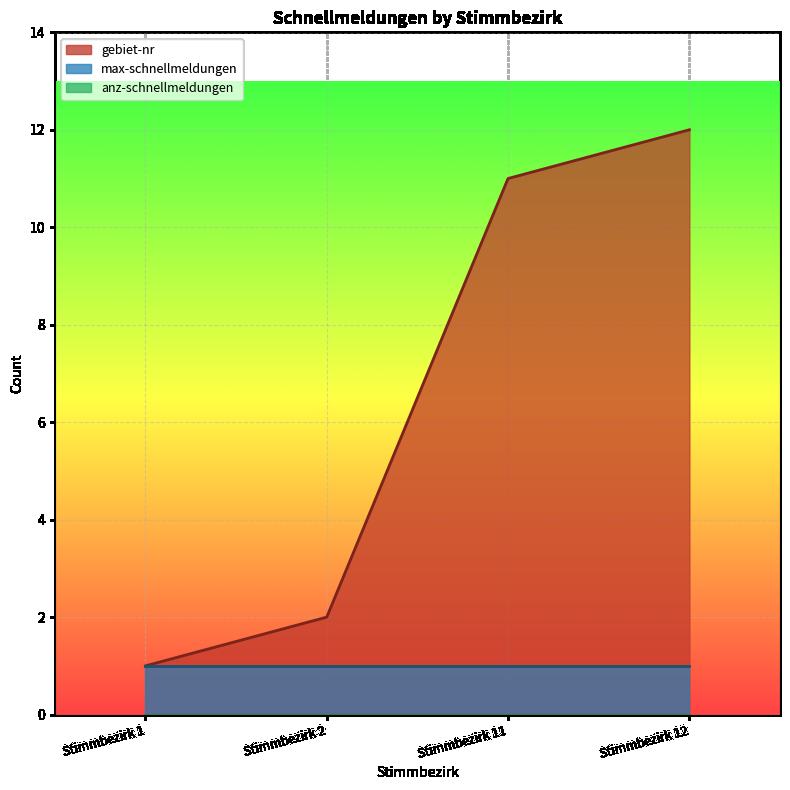

True or false: anz-schnellmeldungen and max-schnellmeldungen cross at least once.

False